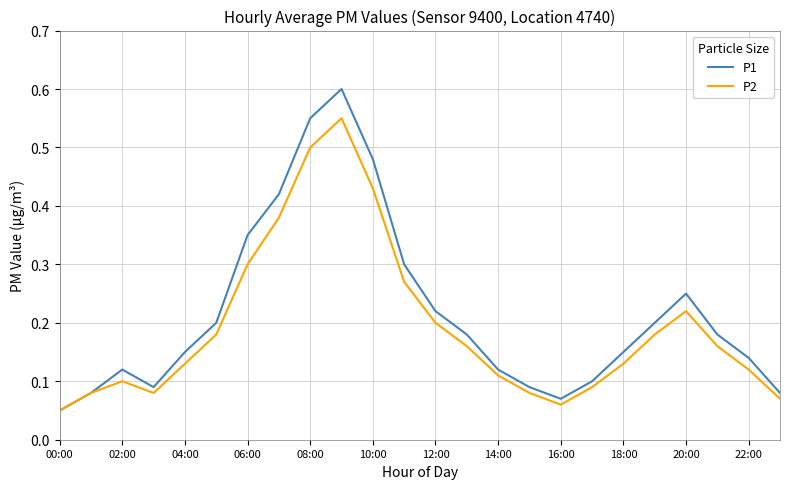

Which series has the largest range (max minus min)?

P1